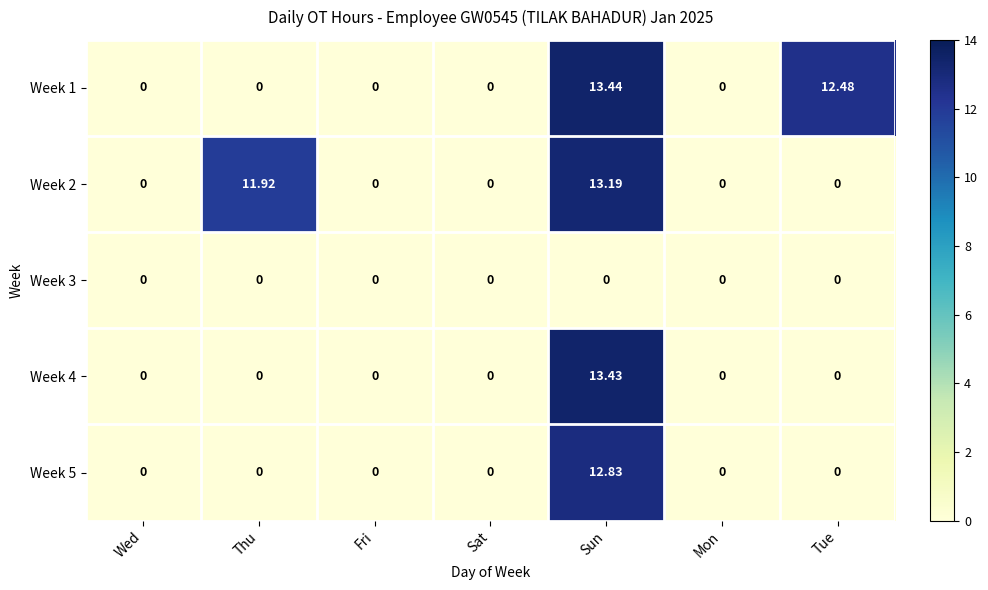

At which category is the sum across all series the highest?

Sun